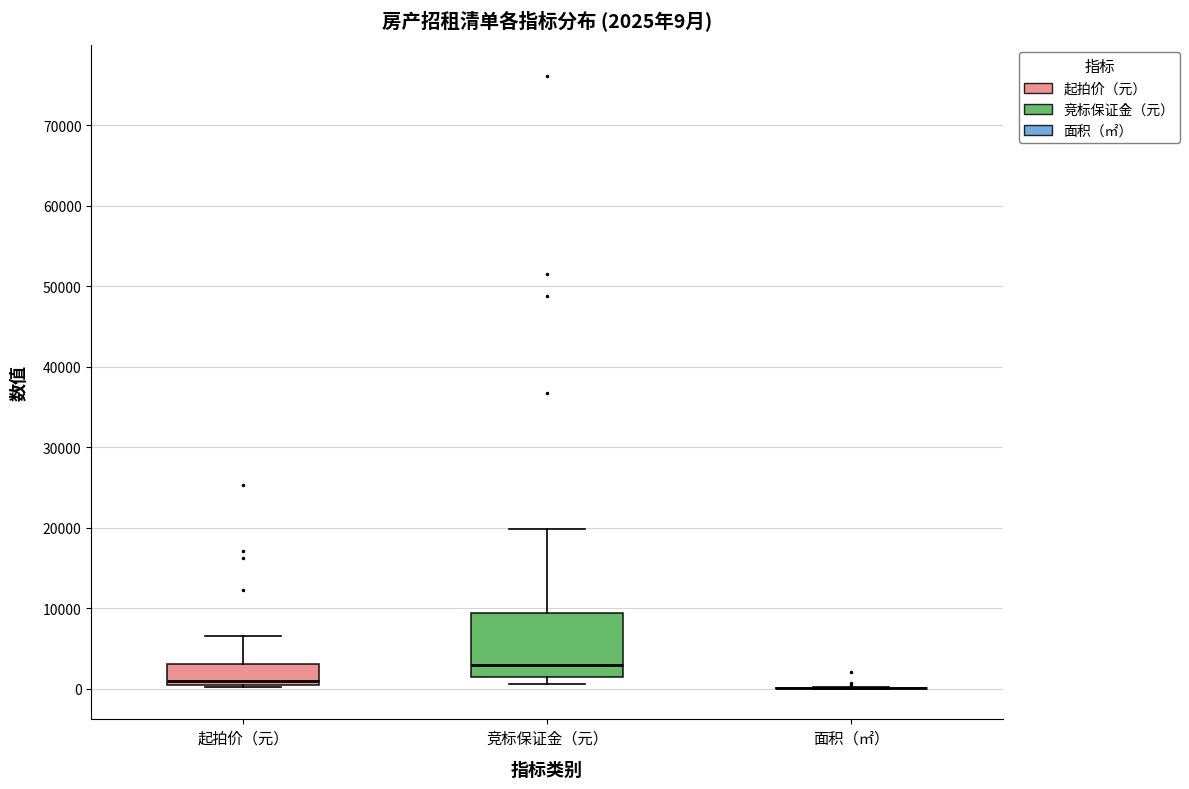

Comparing the boxes themselves (not the whiskers), which one is the tallest?

竞标保证金（元）